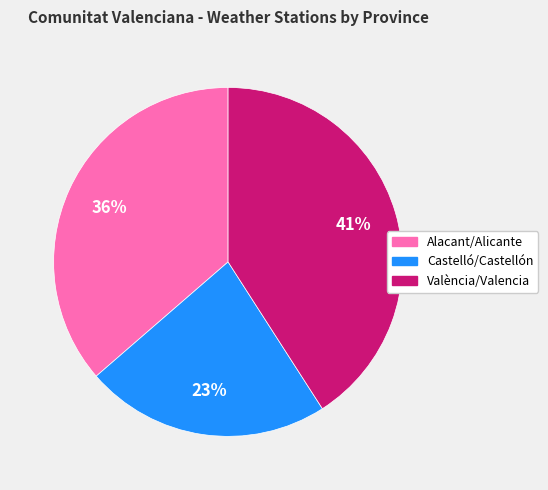

To the nearest percent, what is the difference between the largest and smallest slice percentages?

18%